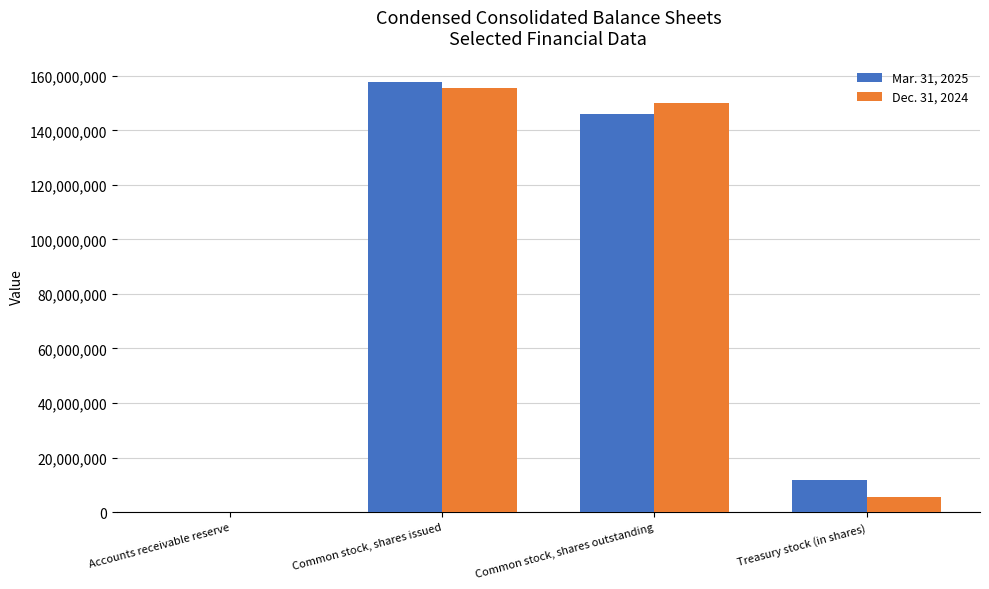

Reading left to right, transcribe all the data shown in this chart.

Mar. 31, 2025: 4860	157767206	146086802	11680404
Dec. 31, 2024: 3522	155647988	150025096	5622892